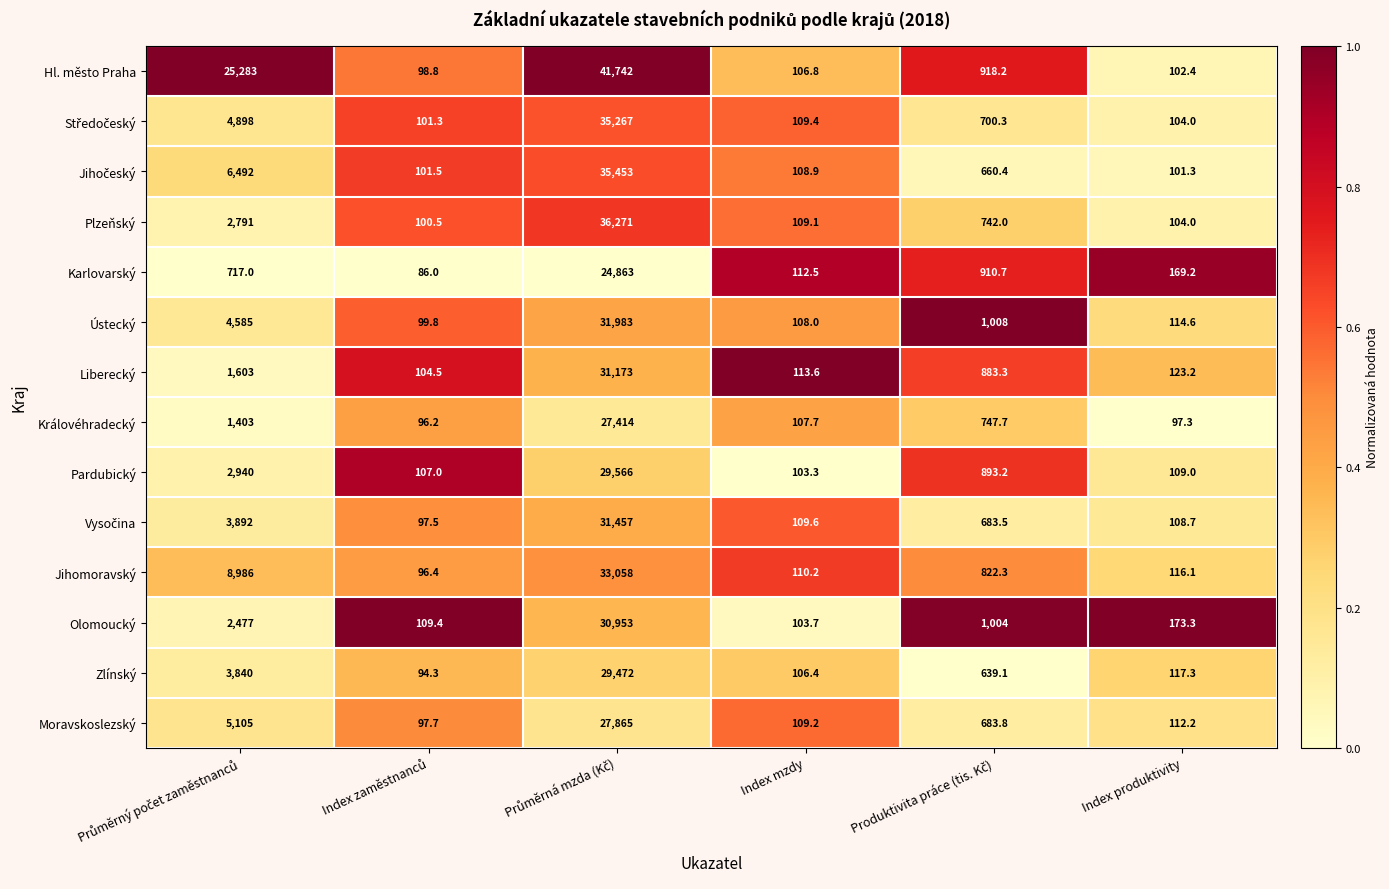

What is the average value of the Královéhradecký series?

4977.7